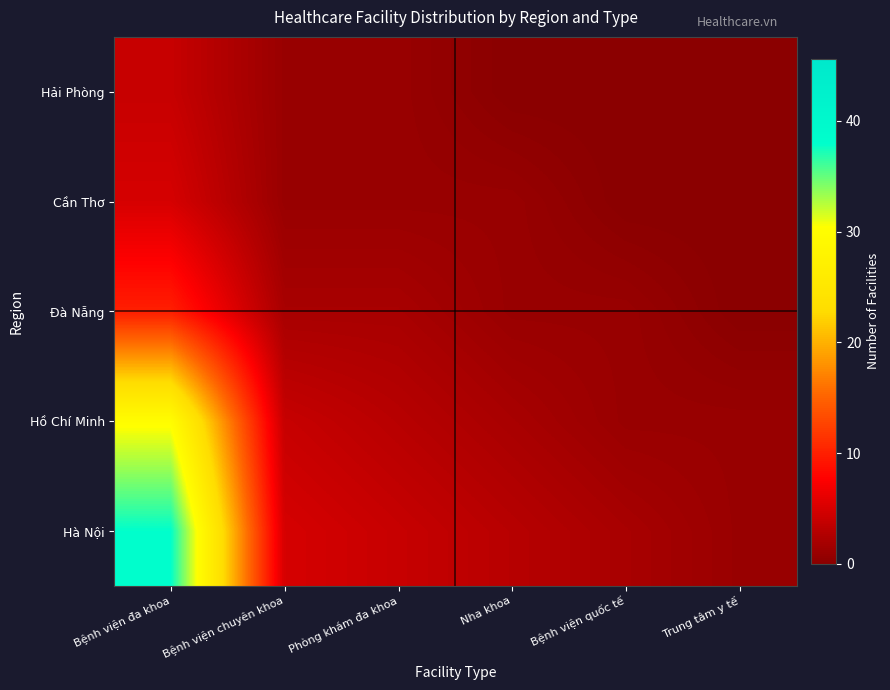

At which category does the chart reach its peak across all series?

Bệnh viện đa khoa